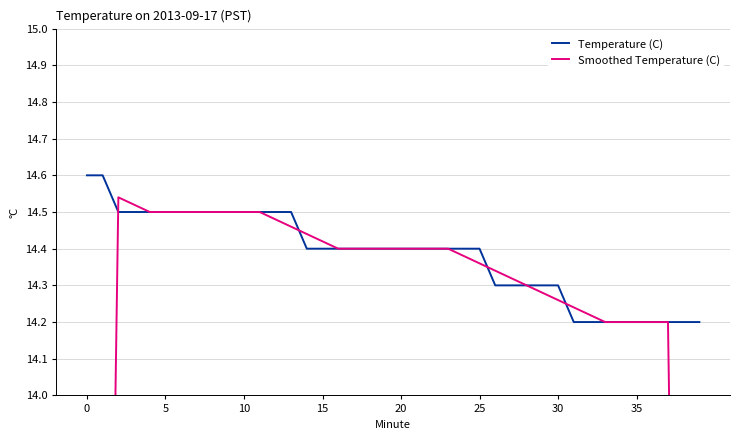

What is the difference between the highest and lowest values at 39?

5.7